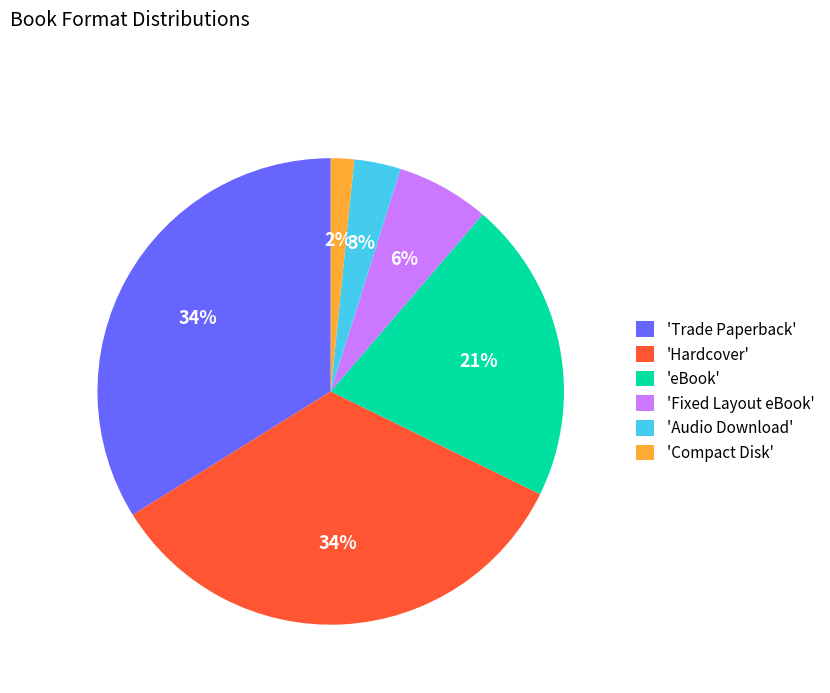

Which has a higher value, 'Fixed Layout eBook' or 'eBook'?

'eBook'